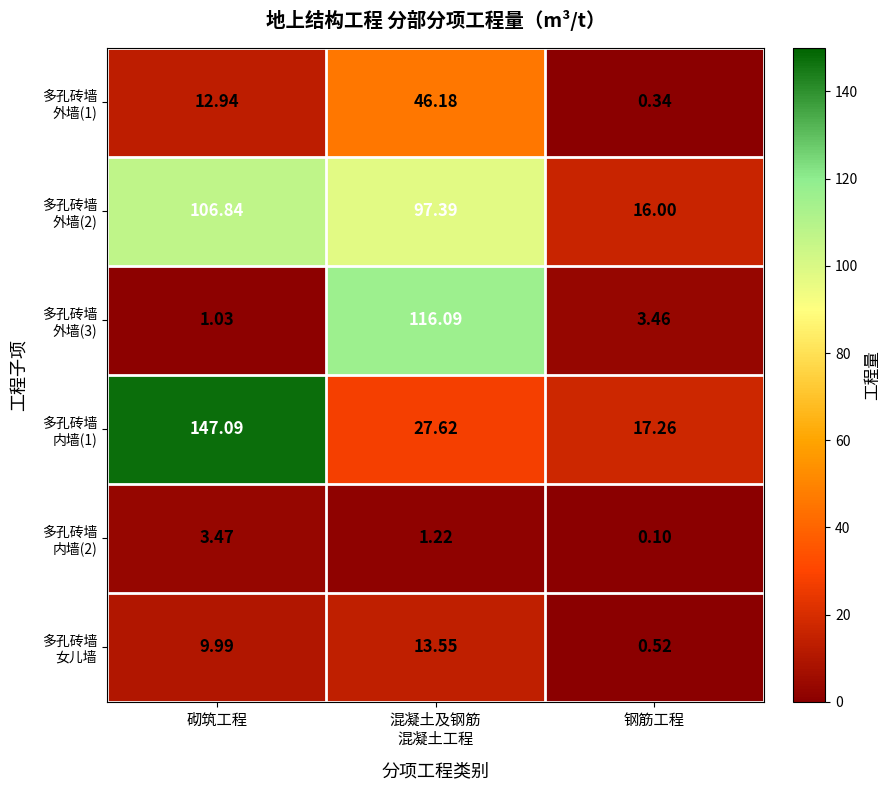

At which category does the chart reach its minimum across all series?

钢筋工程